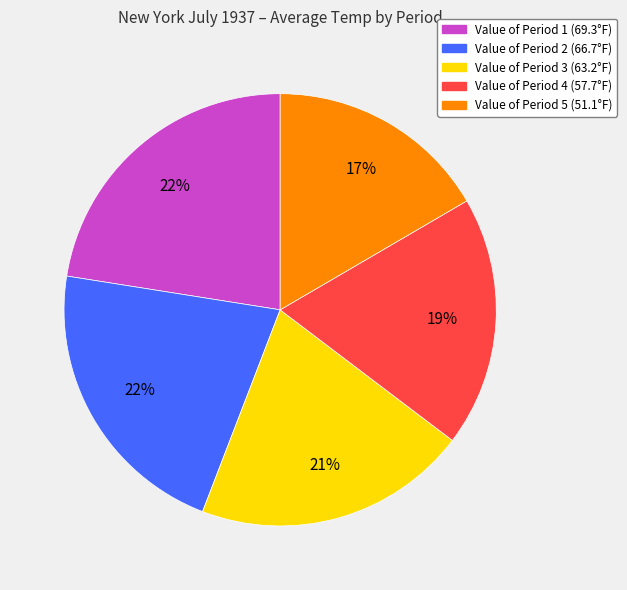

Count the number of slices in the pie.

5